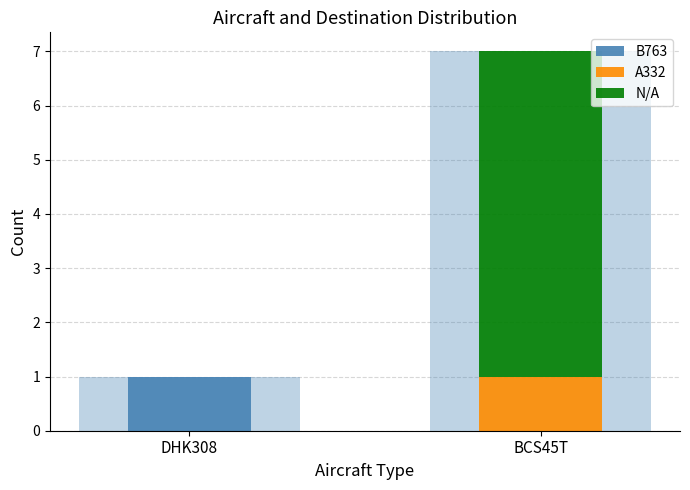

What is the average value of the N/A series?

3